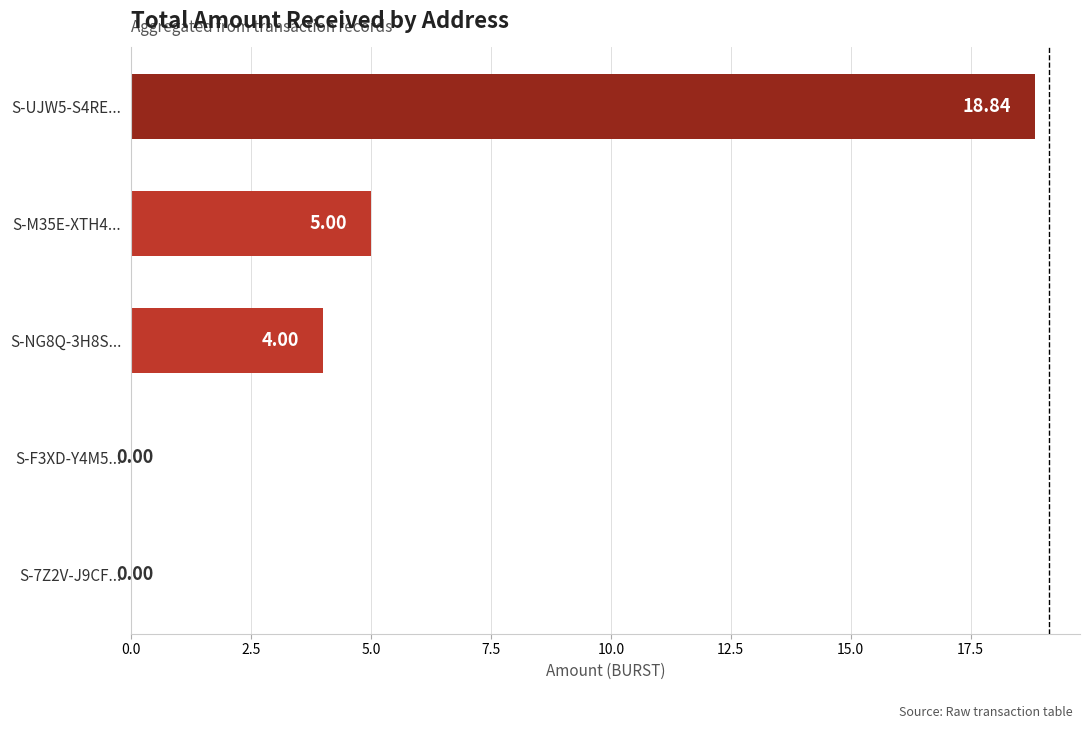

What is the change in value from S-F3XD-Y4M5... to S-NG8Q-3H8S...?

+4.0